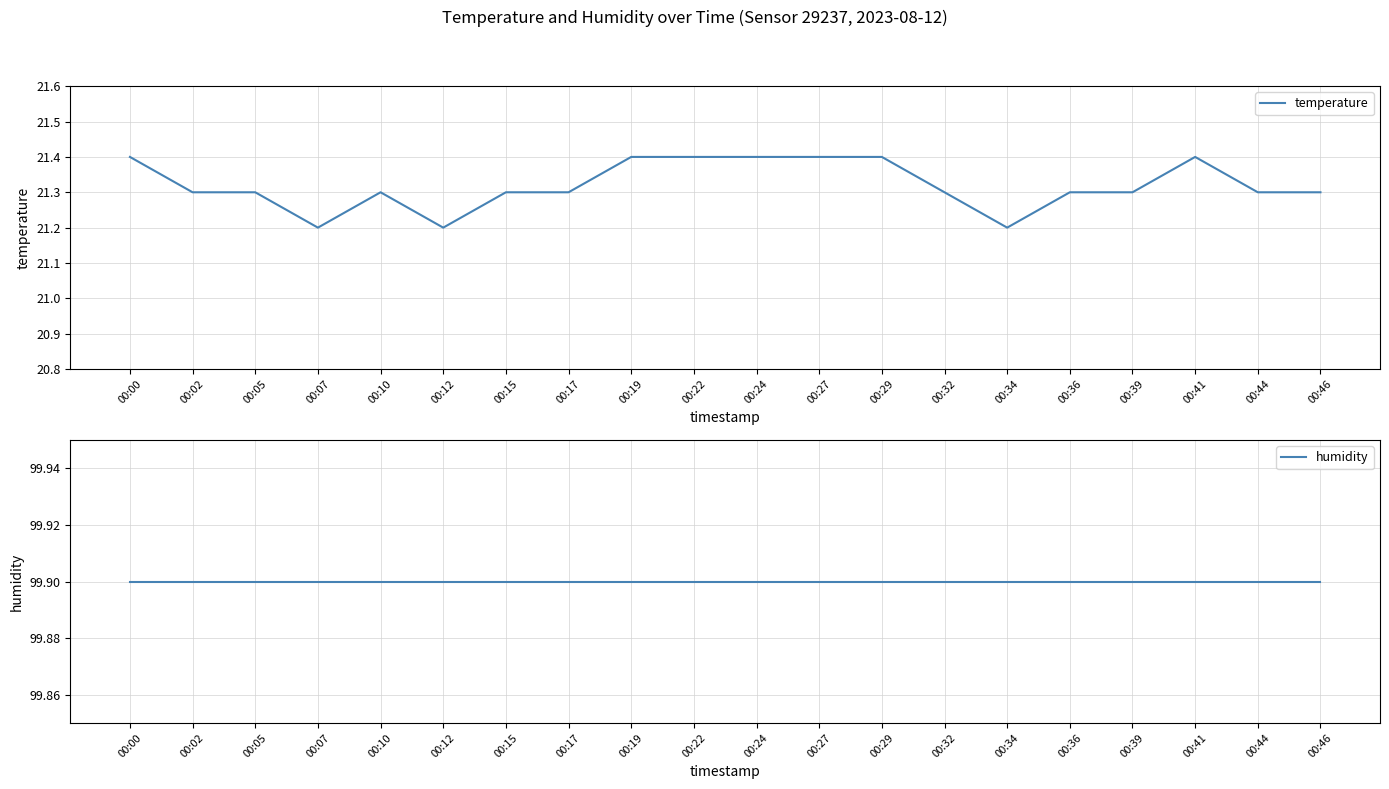

Reading right to left, transcribe all the data shown in this chart.

temperature: 21.3	21.3	21.4	21.3	21.3	21.2	21.3	21.4	21.4	21.4	21.4	21.4	21.3	21.3	21.2	21.3	21.2	21.3	21.3	21.4
humidity: 99.9	99.9	99.9	99.9	99.9	99.9	99.9	99.9	99.9	99.9	99.9	99.9	99.9	99.9	99.9	99.9	99.9	99.9	99.9	99.9